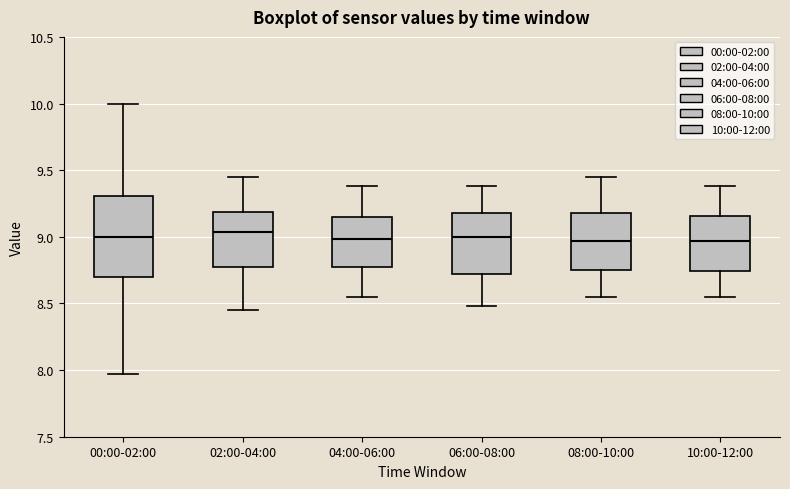

Reading left to right, read every box against the y-axis: the position of its median line, the range the box covers, and the ends of its whiskers. The values are not printed on the chart, so give them approximately, as read against the axis.

00:00-02:00: median 9.00, box 8.70 to 9.30, whiskers 7.95 to 10.00
02:00-04:00: median 9.05, box 8.75 to 9.20, whiskers 8.45 to 9.45
04:00-06:00: median 9.00, box 8.75 to 9.15, whiskers 8.55 to 9.40
06:00-08:00: median 9.00, box 8.70 to 9.20, whiskers 8.50 to 9.40
08:00-10:00: median 8.95, box 8.75 to 9.20, whiskers 8.55 to 9.45
10:00-12:00: median 8.95, box 8.75 to 9.15, whiskers 8.55 to 9.40